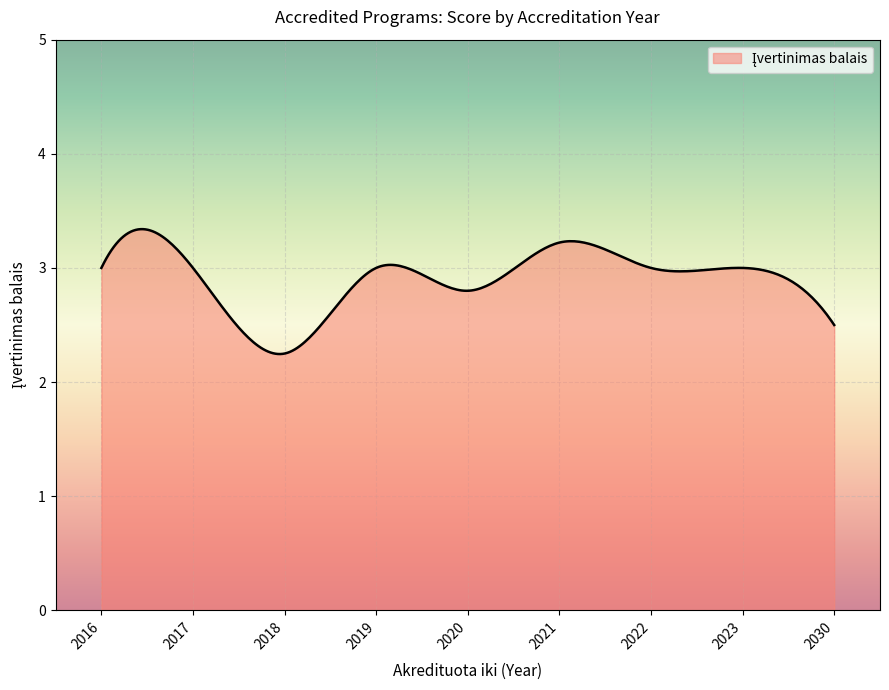

What is the sum of all values?

872.2